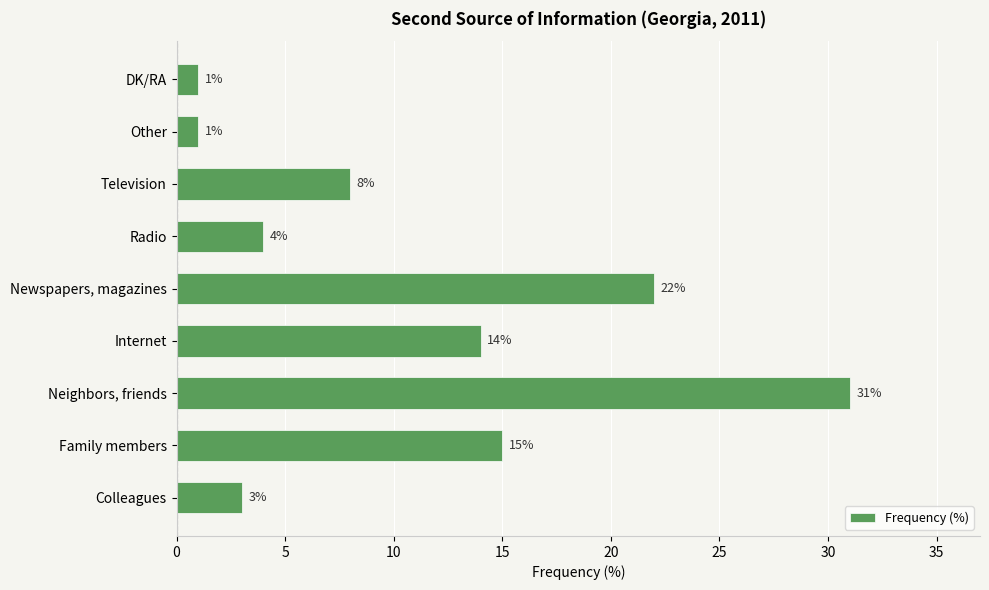

Is it true that the value at Colleagues is 3?

True